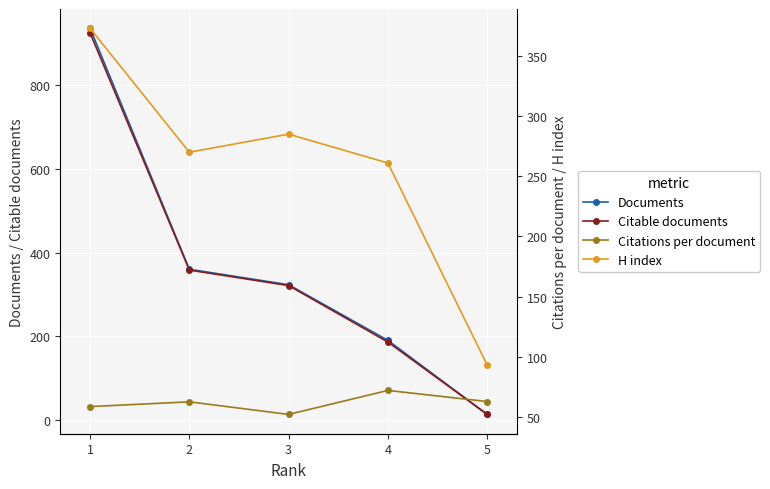

How many times do Citable documents and H index cross each other?

1